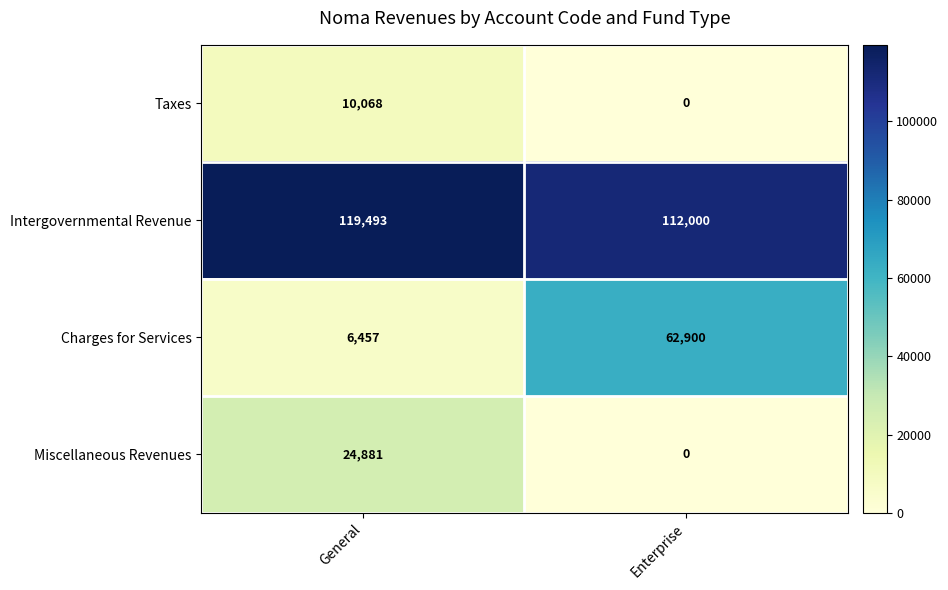

At how many categories does at least one series exceed 32042?

2